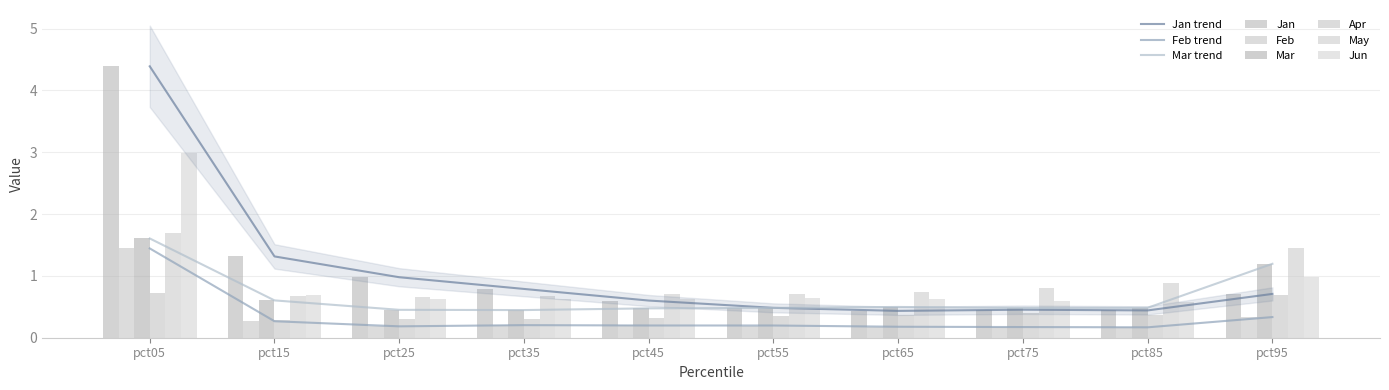

What is the value of the May bar at the 4th from the left?

0.7